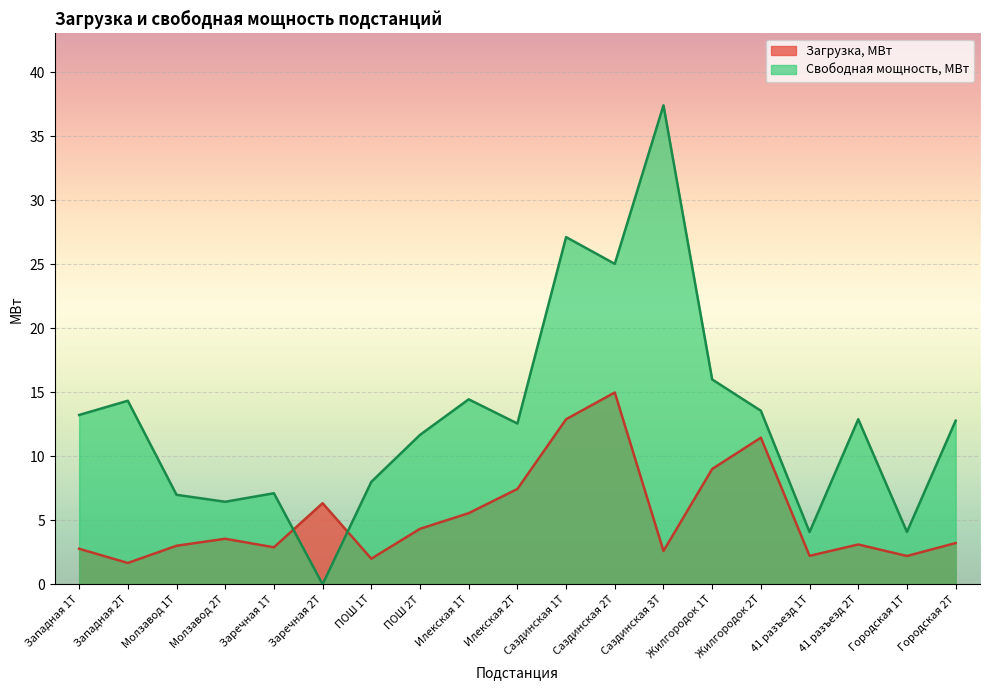

What is the difference between the maximum and minimum values in the Свободная мощность, МВт series?

37.4